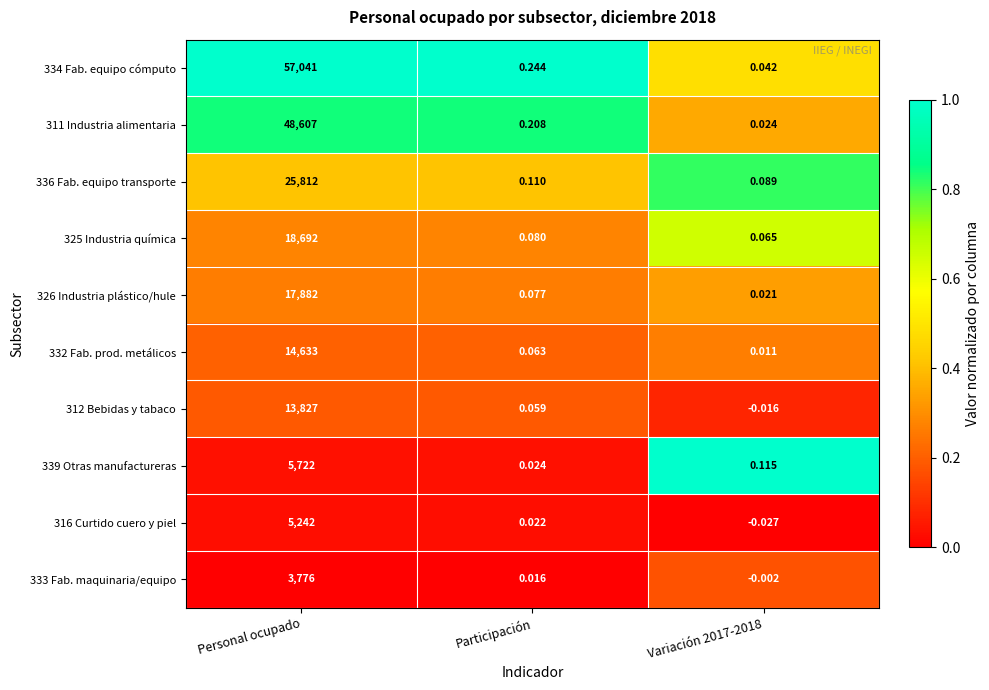

Where is 311 Industria alimentaria nearest to the value 24303?

Participación